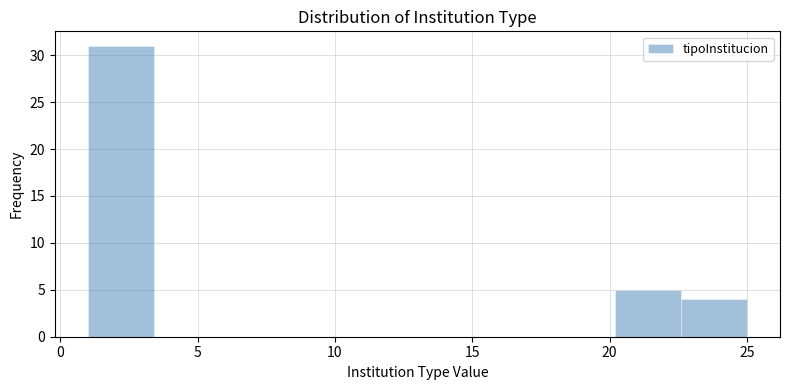

Reading left to right, transcribe this chart: for each bar, give the range it covers on the x-axis and its height. Neither the bar edges nor the heights are printed on the chart, so give them approximately, as read against the axes.

1.0 to 3.4: 31
3.4 to 5.8: 0
5.8 to 8.2: 0
8.2 to 10.6: 0
10.6 to 13.0: 0
13.0 to 15.4: 0
15.4 to 17.8: 0
17.8 to 20.2: 0
20.2 to 22.6: 5
22.6 to 25.0: 4